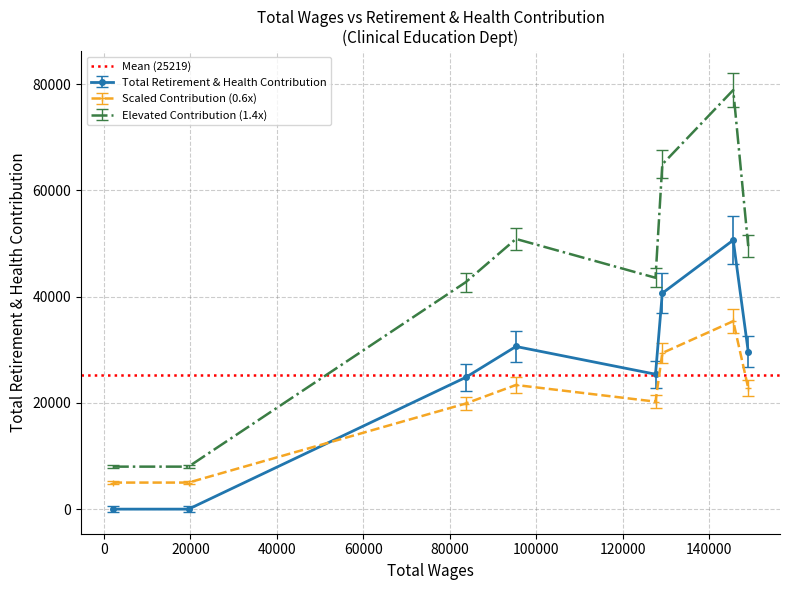

True or false: Elevated Contribution (1.4x) and Scaled Contribution (0.6x) intersect in this chart.

False